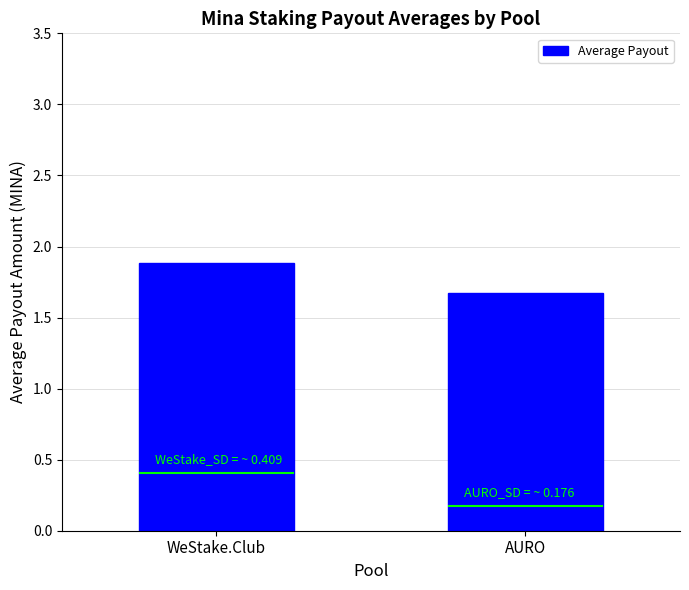

What is the label of the 2nd bar from the right?

WeStake.Club